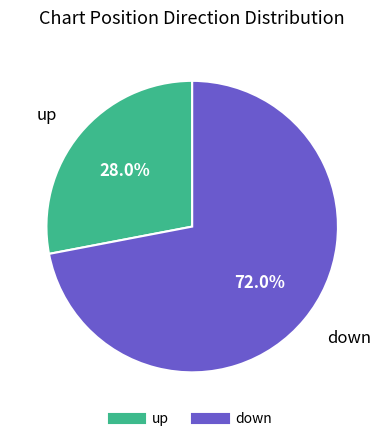

Rank the categories by value from lowest to highest.

up, down